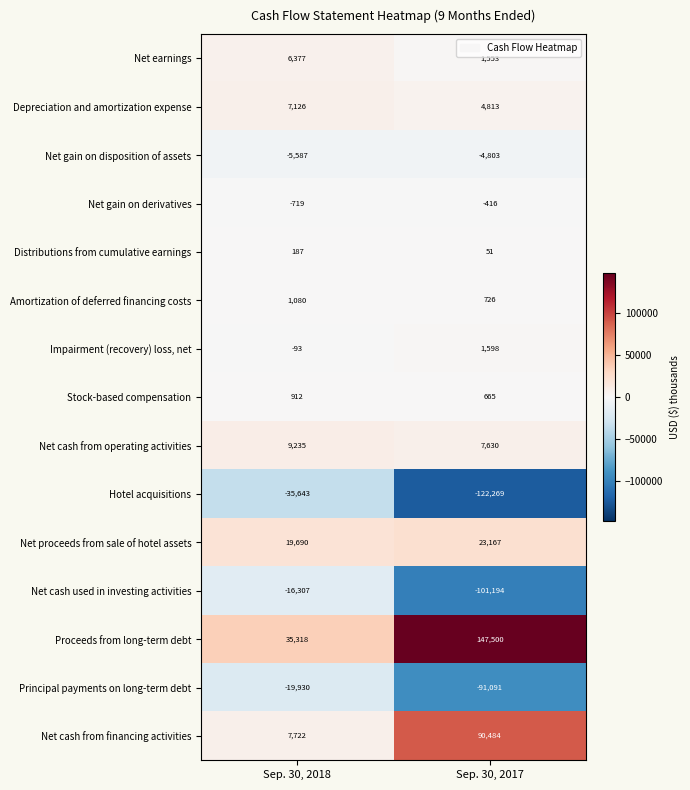

Reading left to right, transcribe all the data shown in this chart.

Net earnings: 6377	1553
Depreciation and amortization expense: 7126	4813
Net gain on disposition of assets: -5587	-4803
Net gain on derivatives: -719	-416
Distributions from cumulative earnings: 187	51
Amortization of deferred financing costs: 1080	726
Impairment (recovery) loss, net: -93	1598
Stock-based compensation: 912	665
Net cash from operating activities: 9235	7630
Hotel acquisitions: -35643	-122269
Net proceeds from sale of hotel assets: 19690	23167
Net cash used in investing activities: -16307	-101194
Proceeds from long-term debt: 35318	147500
Principal payments on long-term debt: -19930	-91091
Net cash from financing activities: 7722	90484